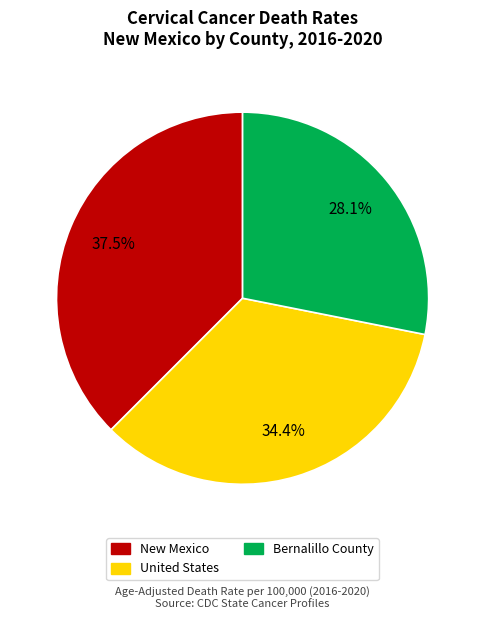

Rank the categories by value from lowest to highest.

Bernalillo County, United States, New Mexico